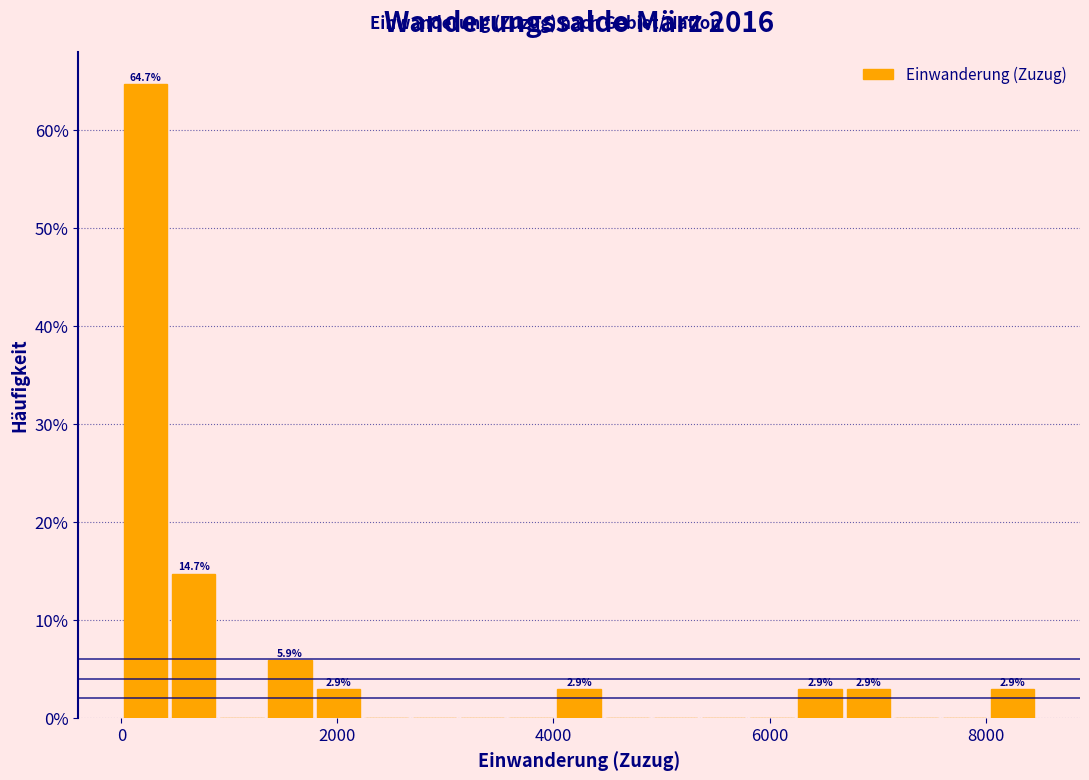

Read against the x-axis, roughly where is the centre of the tallest bar?

200